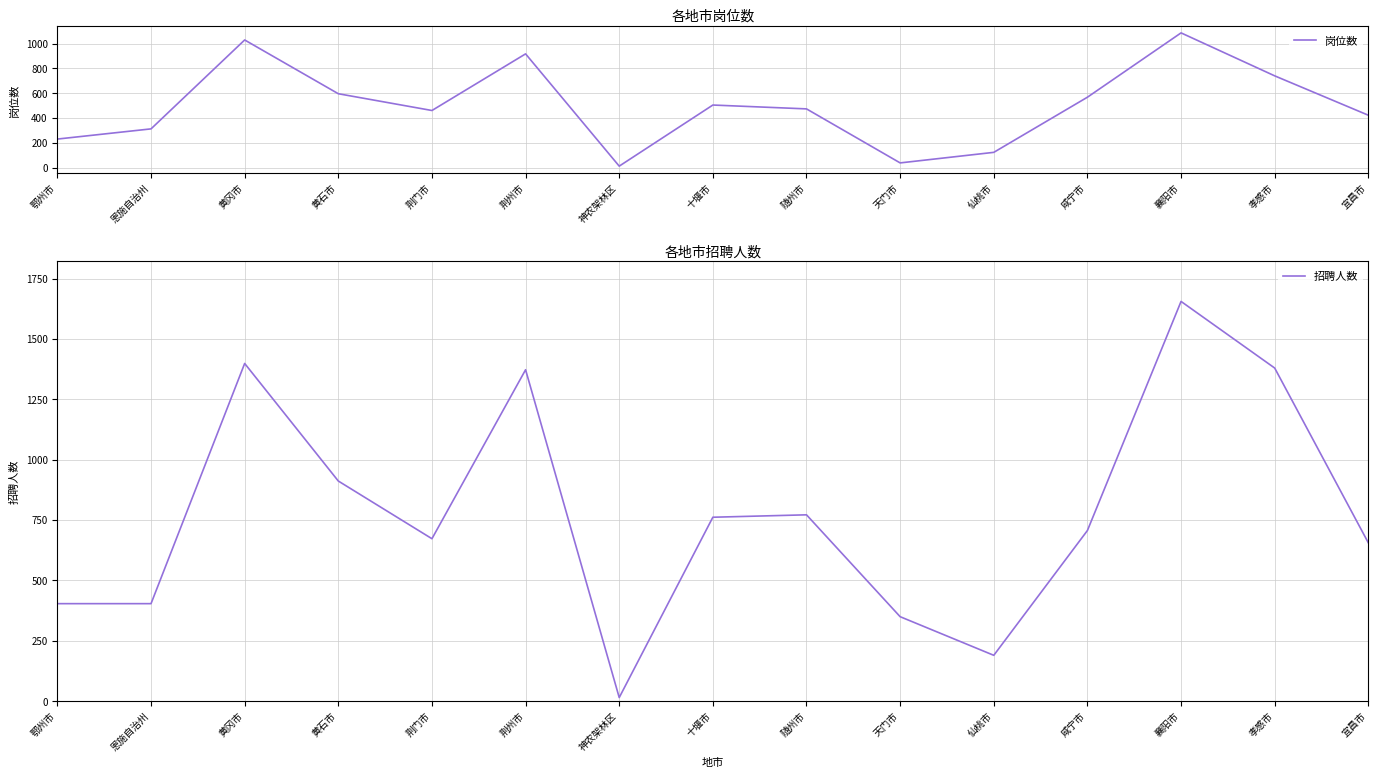

At which category does the chart reach its minimum across all series?

神农架林区